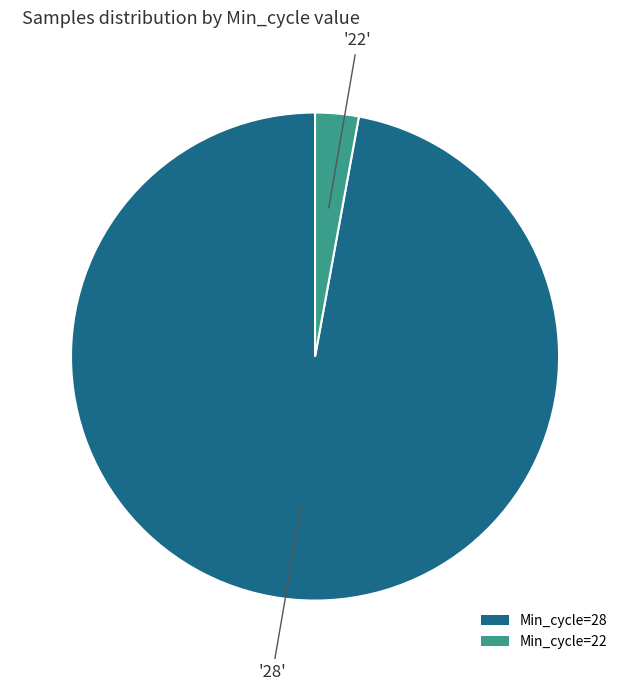

Which has a higher value, Min_cycle=28 or Min_cycle=22?

Min_cycle=28